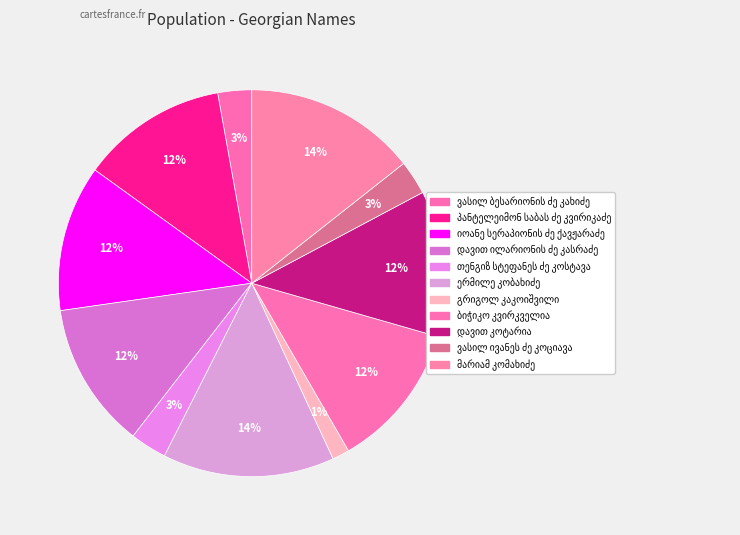

To the nearest percent, what is the difference between the largest and smallest slice percentages?

13%